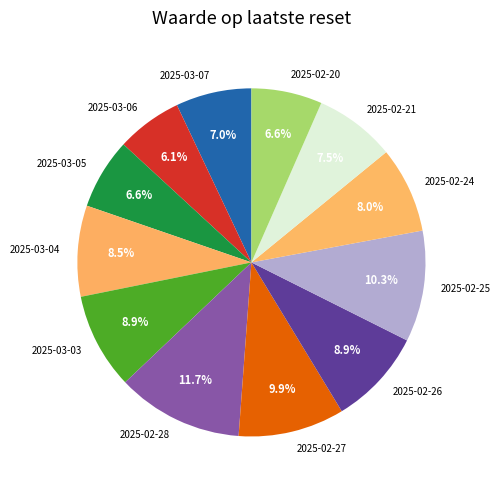

Which slice is the largest?

2025-02-28